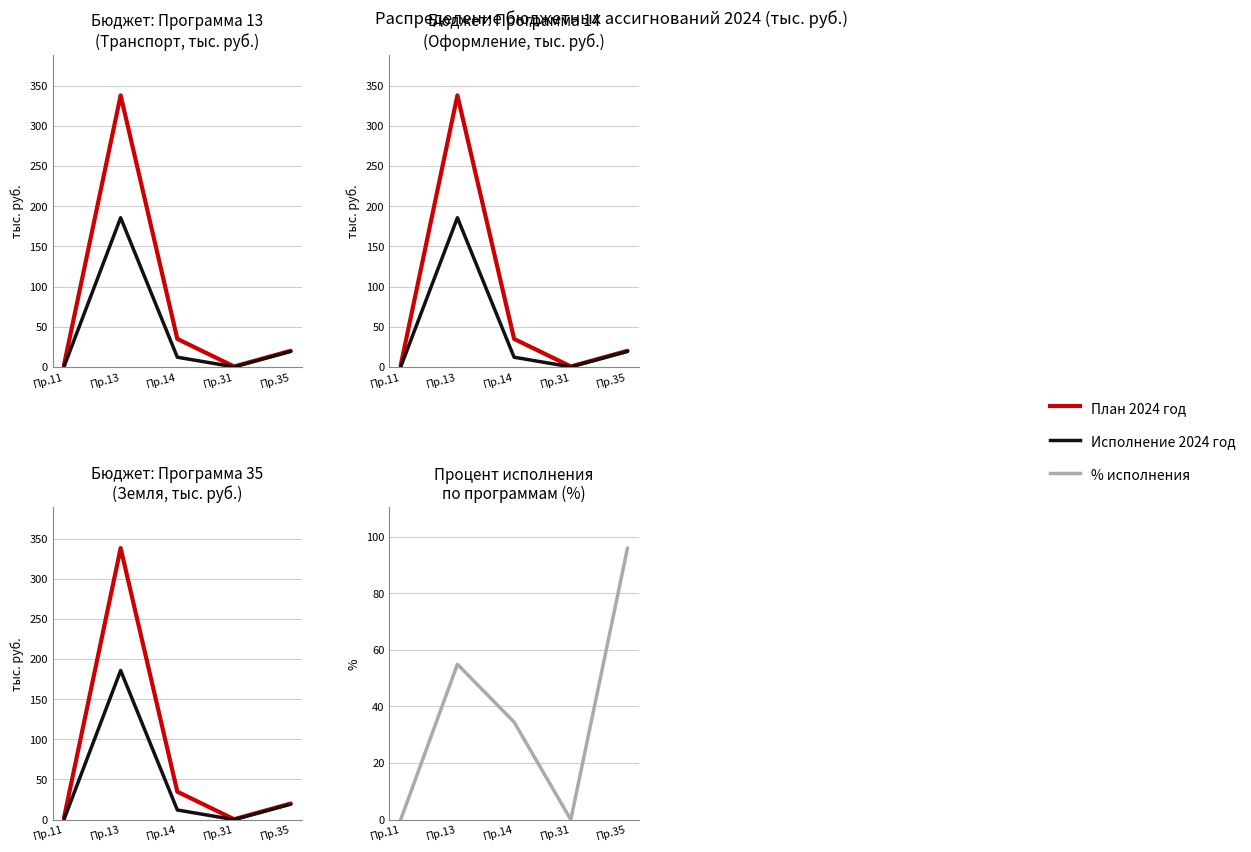

What is the sum of all Исполнение 2024 год values?

216.9